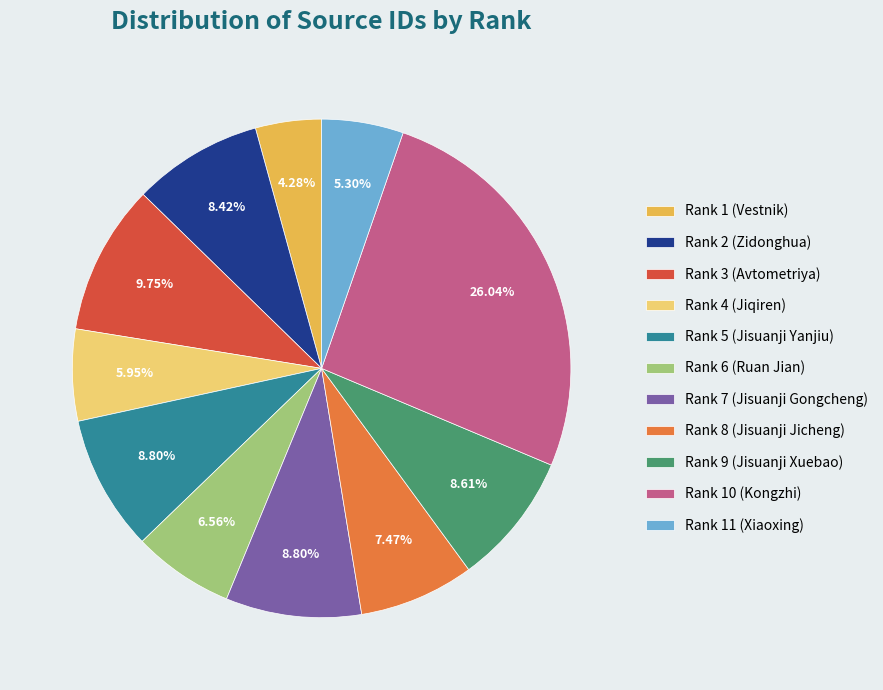

Approximately how many times larger is the value at Rank 5 (Jisuanji Yanjiu) compared to Rank 2 (Zidonghua)?

1.0